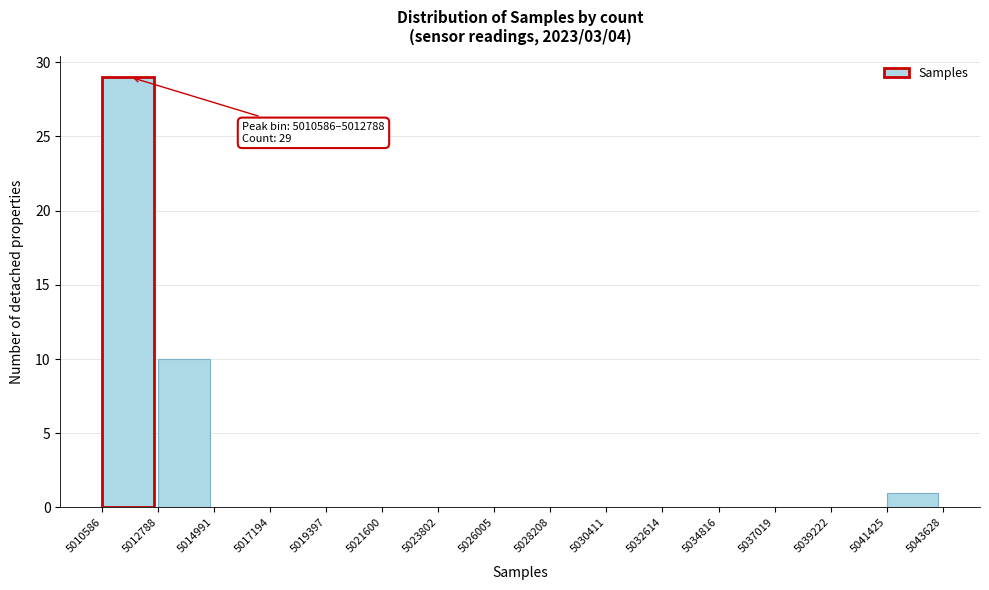

Over which range of the x-axis is the bar tallest?

5010586 to 5012788